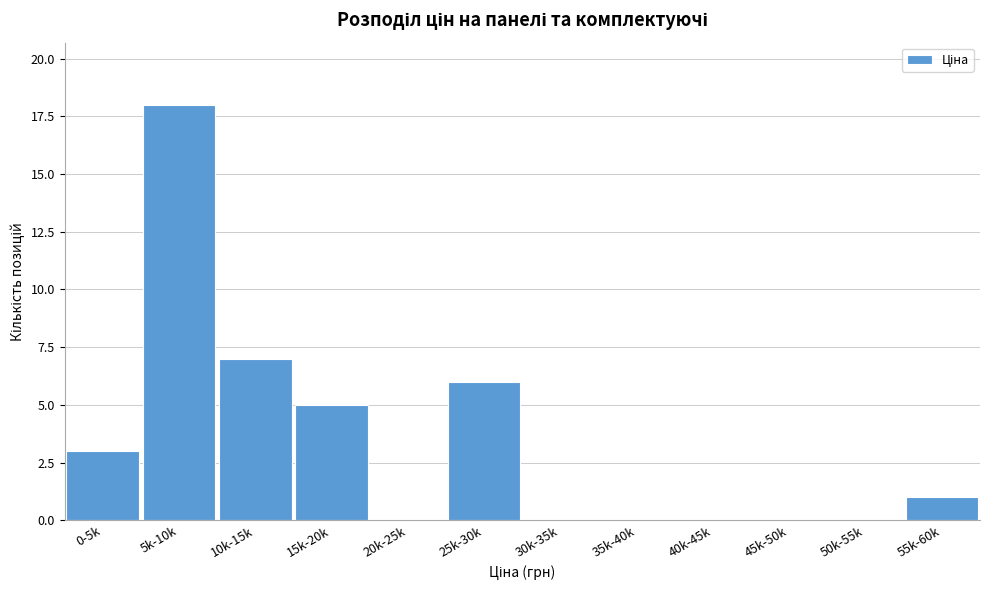

Reading left to right, list all the values displayed in this chart.

0-5k=3	5k-10k=18	10k-15k=7	15k-20k=5	20k-25k=0	25k-30k=6	30k-35k=0	35k-40k=0	40k-45k=0	45k-50k=0	50k-55k=0	55k-60k=1